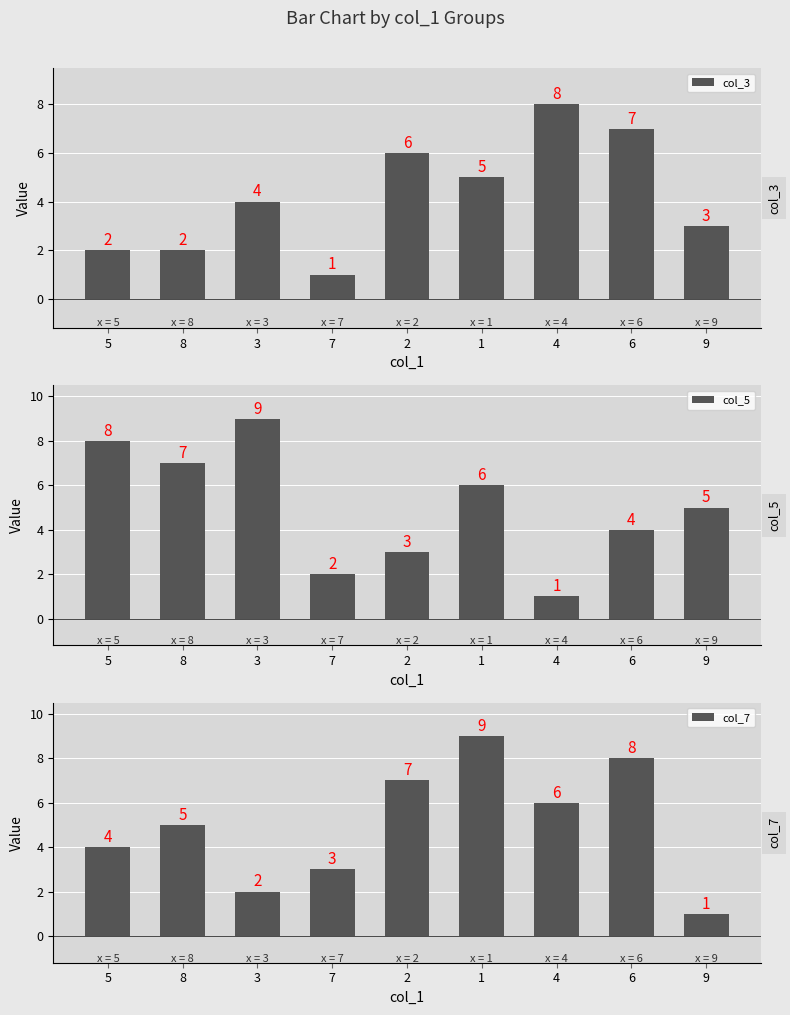

What is the difference between the col_5 values at 4 and 8?

6